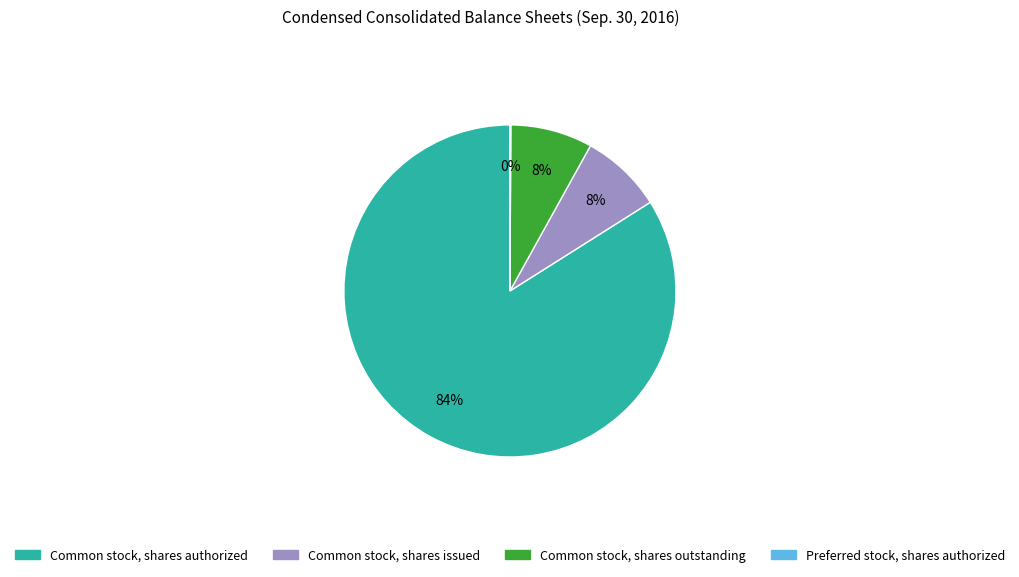

What is the majority slice?

Common stock, shares authorized